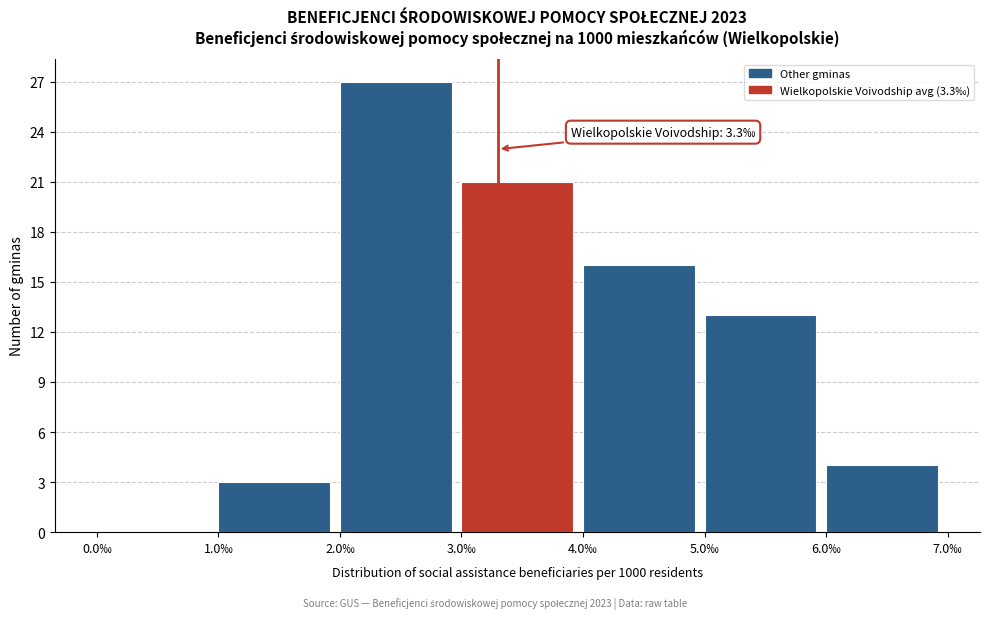

Over which range of the x-axis is the bar tallest?

2 to 3